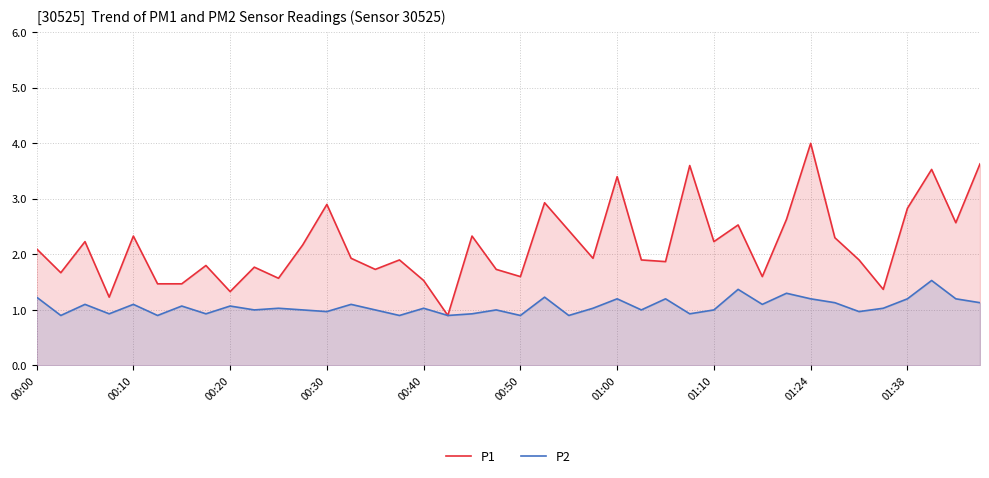

How many lines are shown in the chart?

2